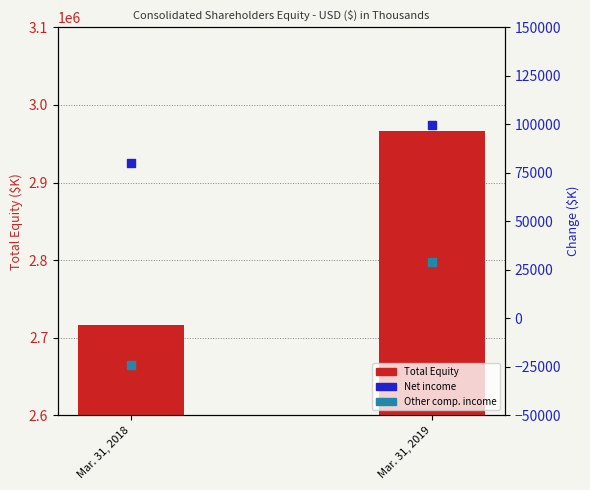

Which series has the widest spread of Y values?

Total Equity